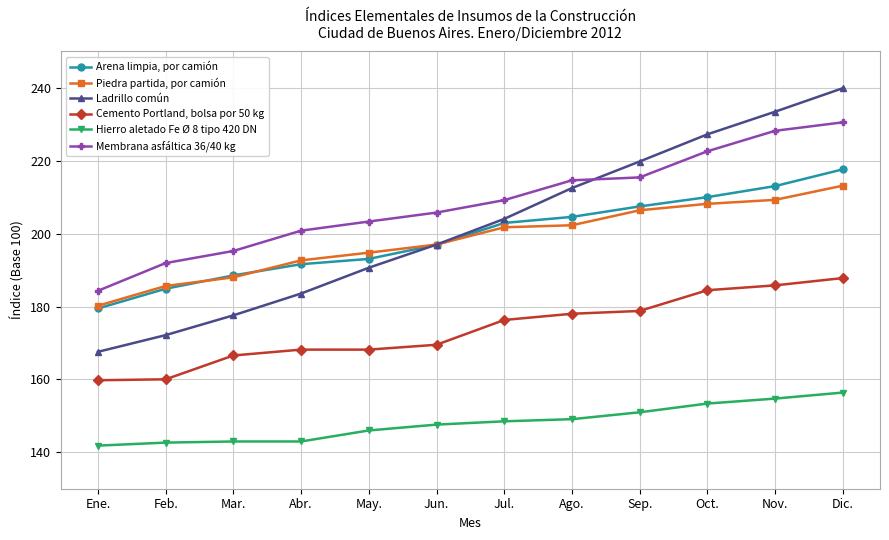

At Oct., list the series in order from largest to smallest.

Ladrillo común, Membrana asfáltica 36/40 kg, Arena limpia, por camión, Piedra partida, por camión, Cemento Portland, bolsa por 50 kg, Hierro aletado Fe Ø 8 tipo 420 DN